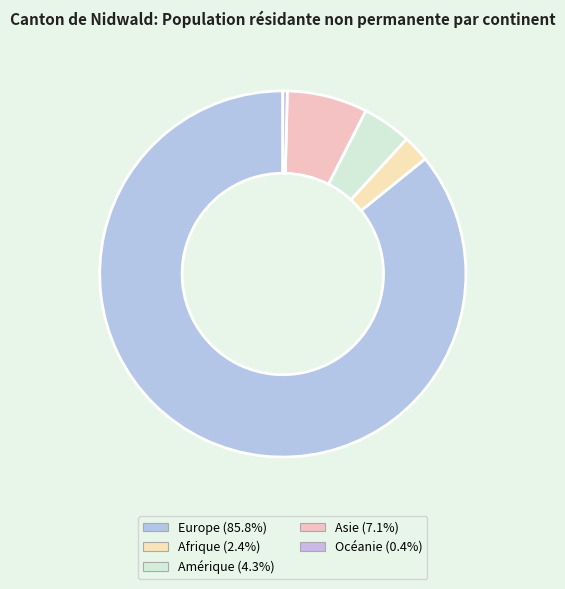

What portion of the pie excludes Europe?

14.2%